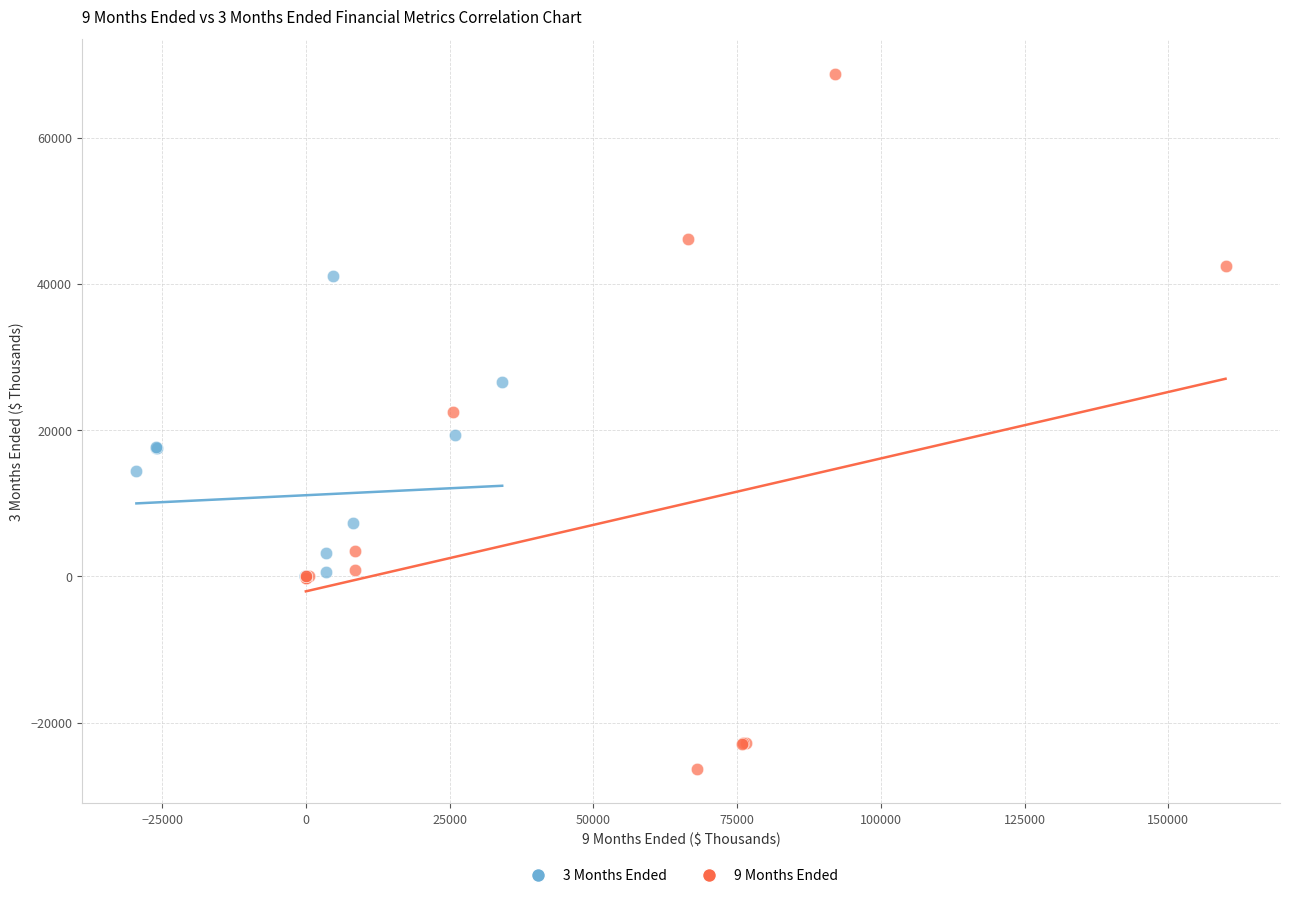

Which series reaches the maximum Y coordinate?

9 Months Ended